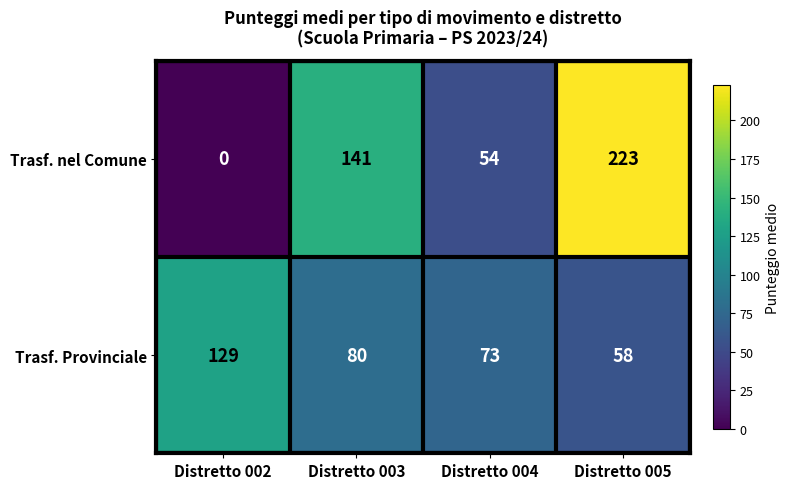

True or false: Trasf. nel Comune has a value of 88 at Distretto 005.

False